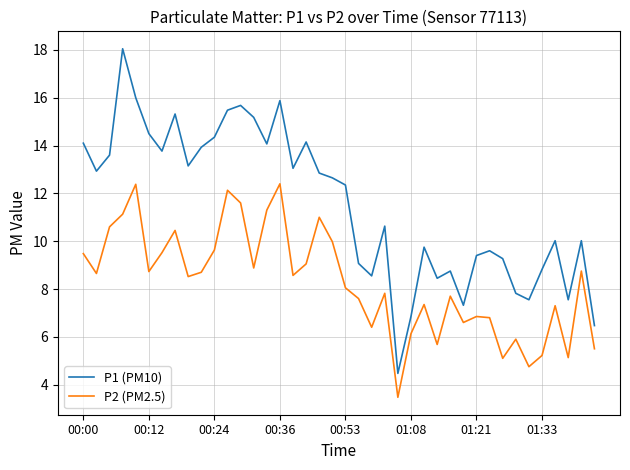

What is the difference between the maximum and minimum values in the P1 (PM10) series?

13.6